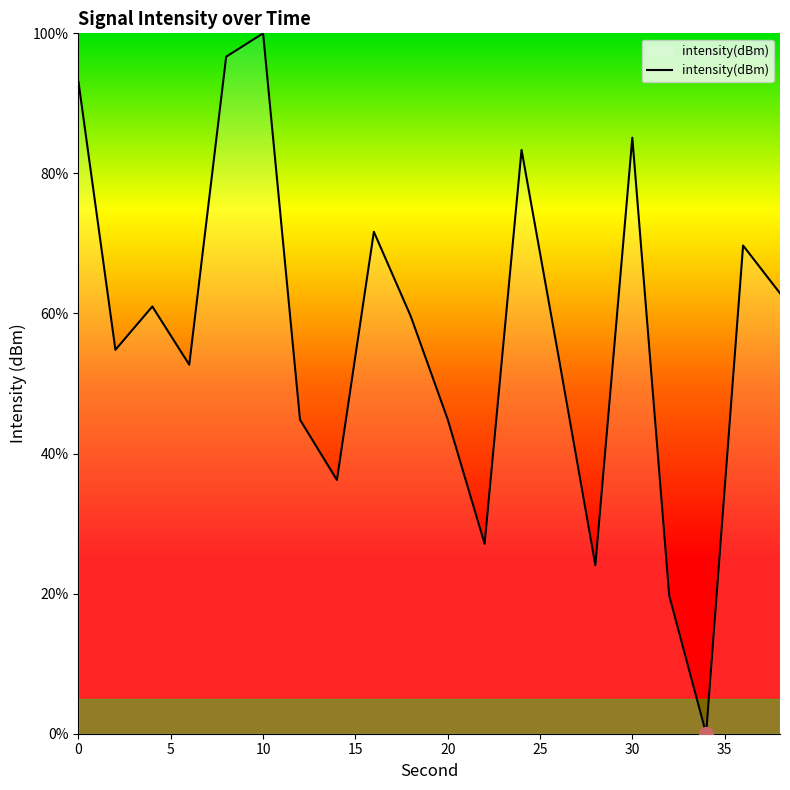

What is the difference between the maximum and second lowest values?

80.3